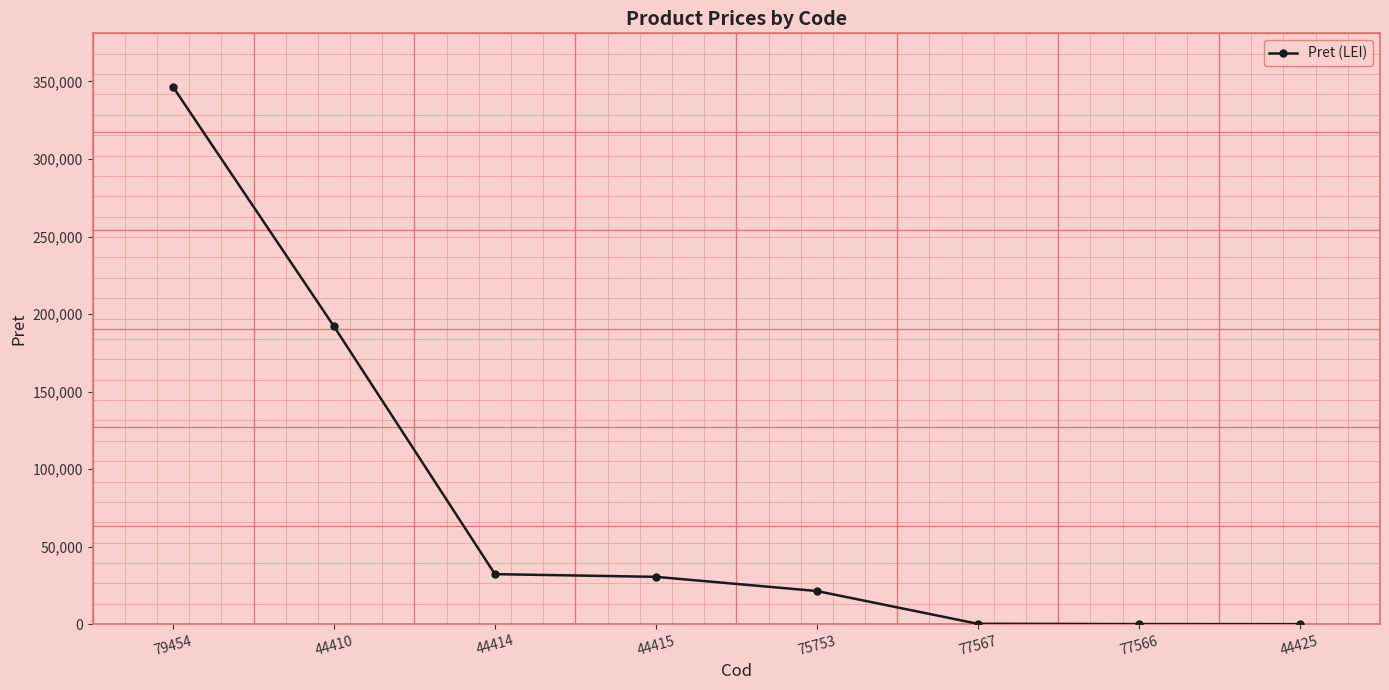

How many categories are shown in the chart?

8